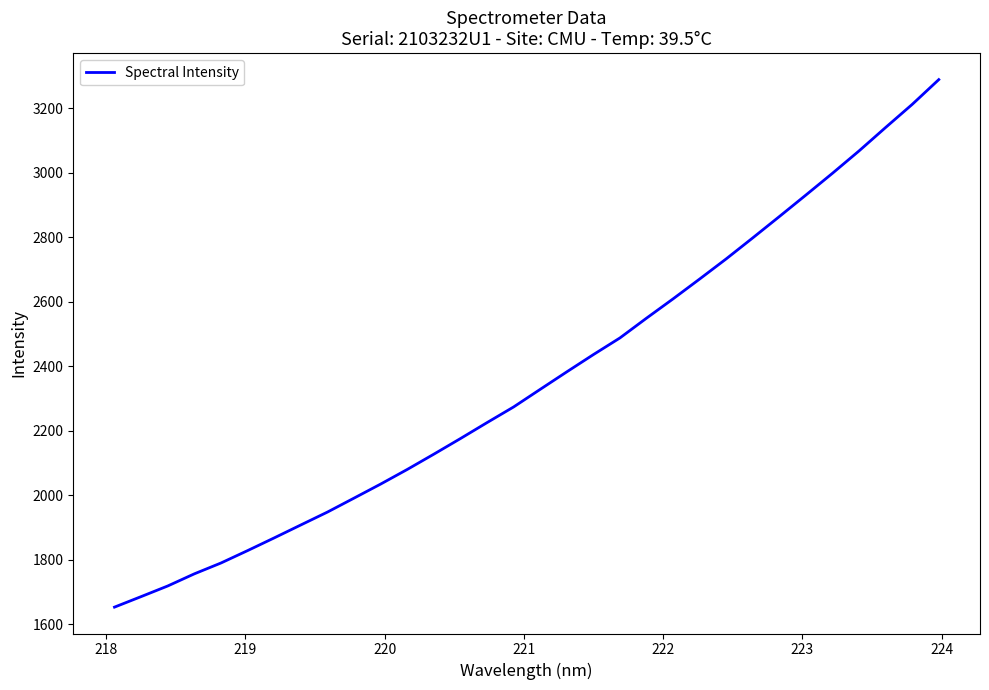

What is the difference between the maximum and minimum values?

1636.1